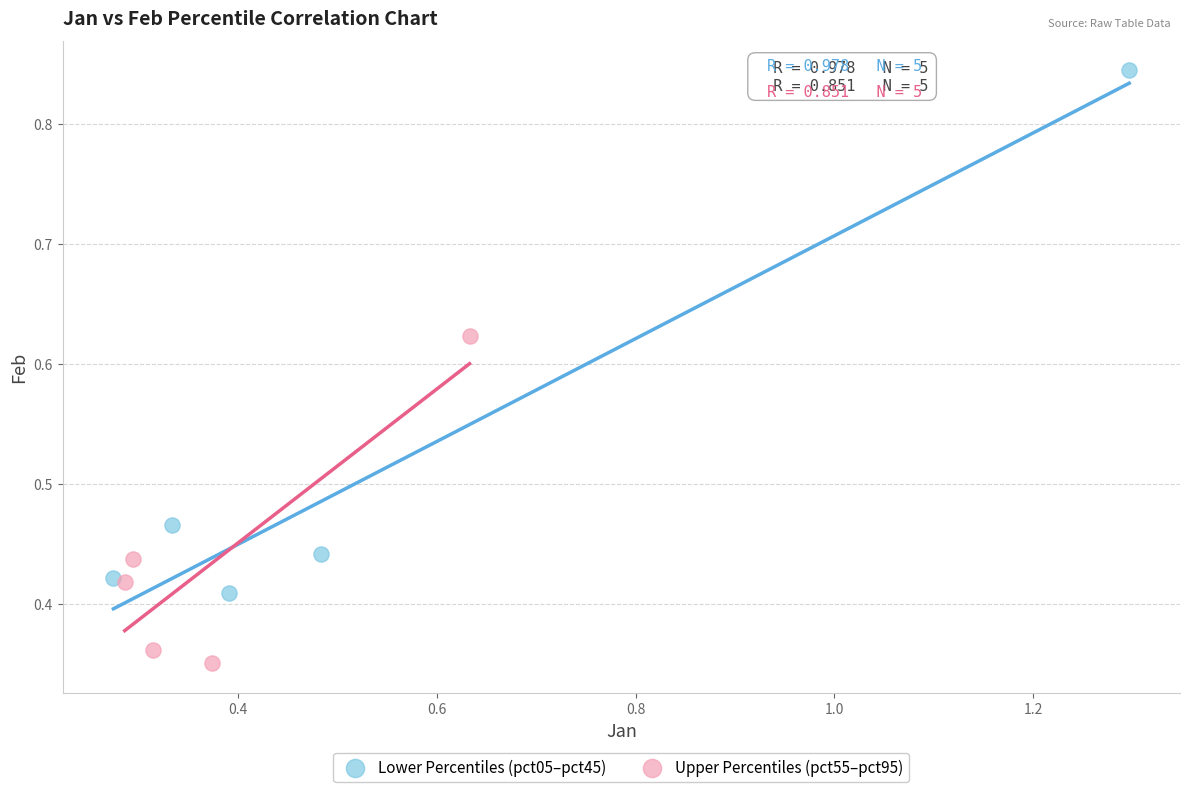

Which series has the widest spread of Y values?

Lower Percentiles (pct05–pct45)